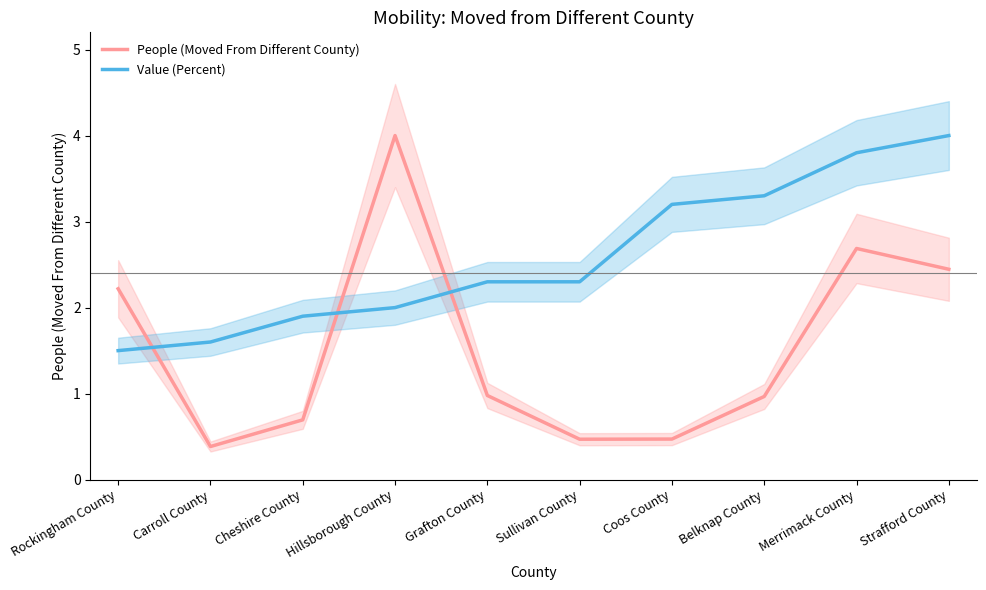

Which series ends up on top after the final intersection of People (Moved From Different County) and Value (Percent)?

Value (Percent)